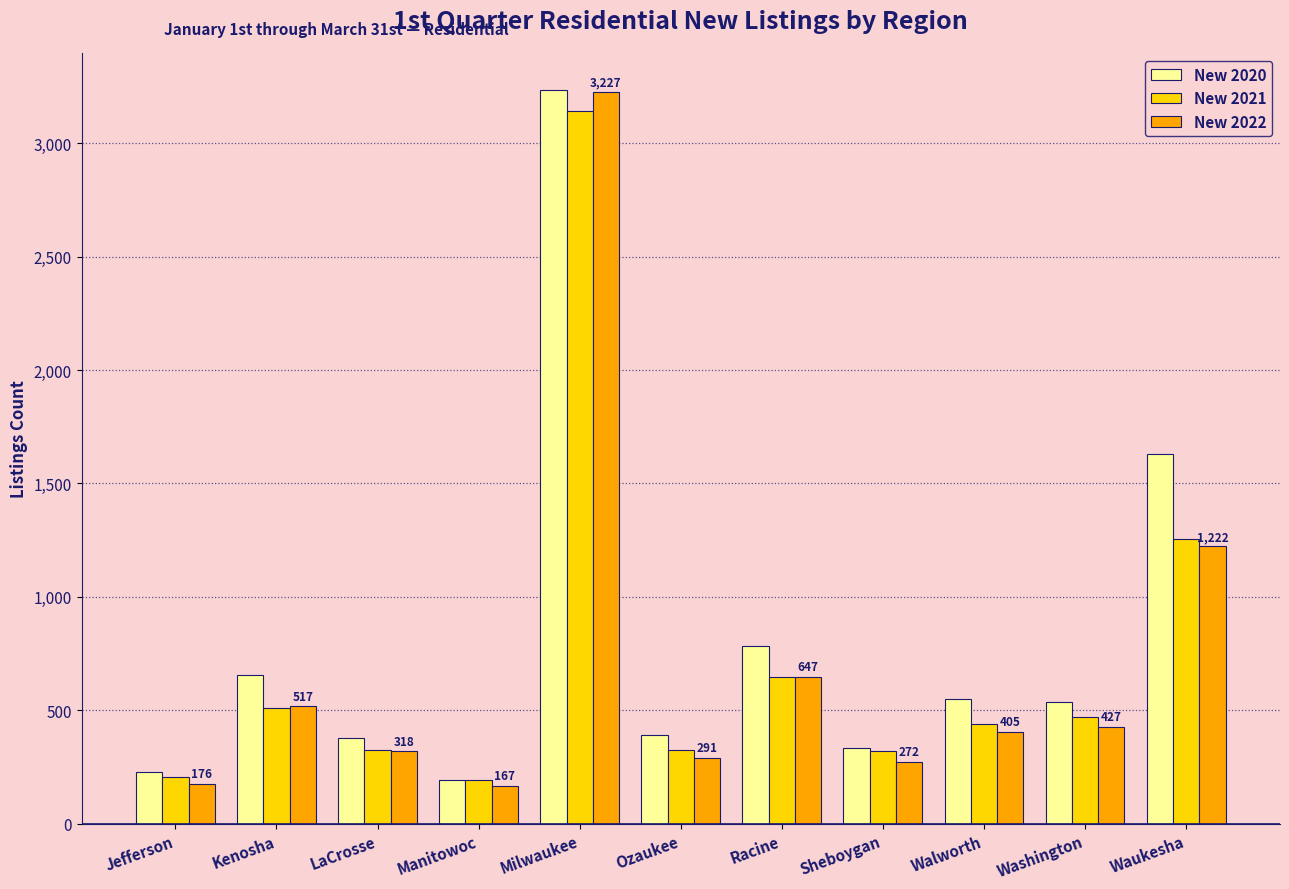

What is the total value across all series at Sheboygan?

925